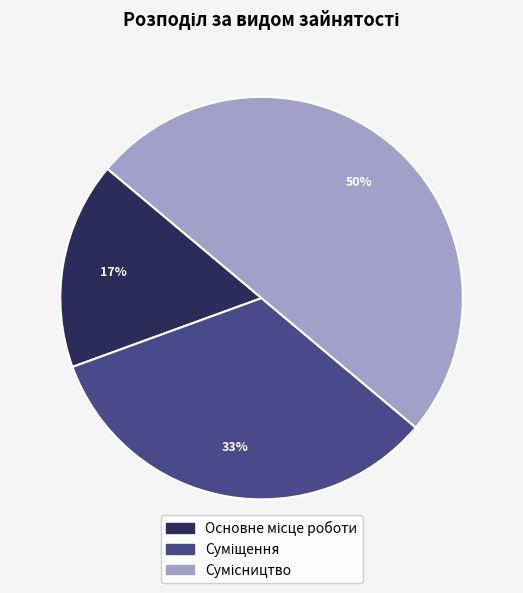

To the nearest percent, what is the average slice percentage?

33%